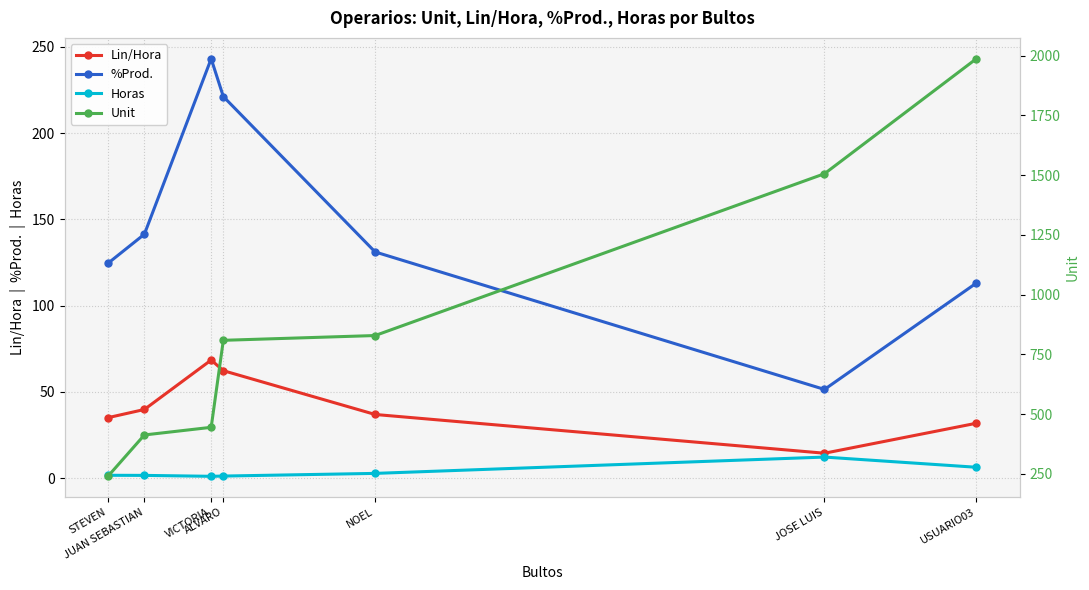

What is the difference between the maximum and minimum values in the Unit series?

1747.0